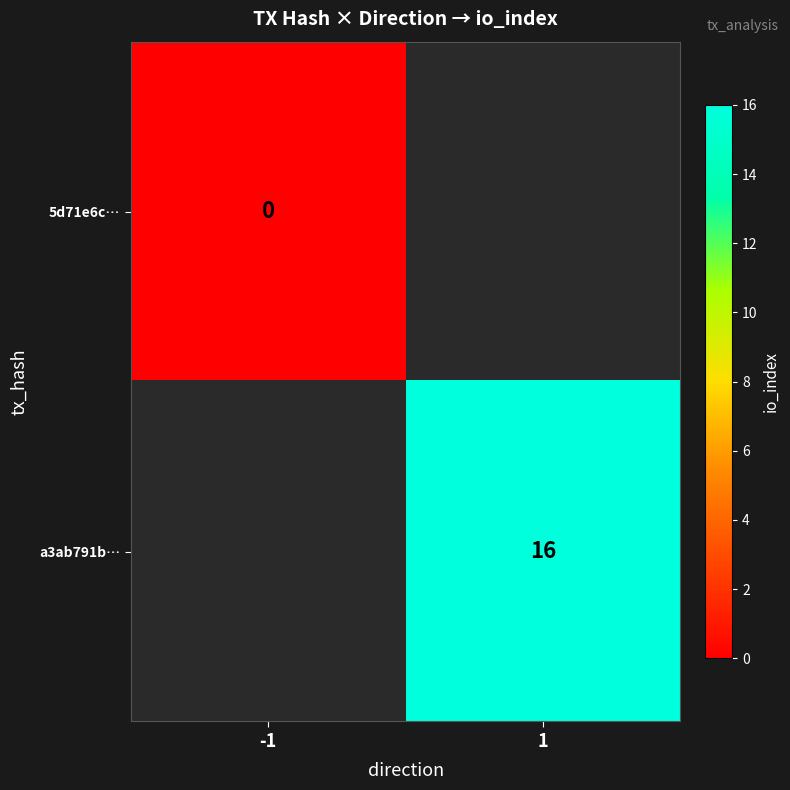

True or false: a3ab791b… has a value of 6 at 1.

False